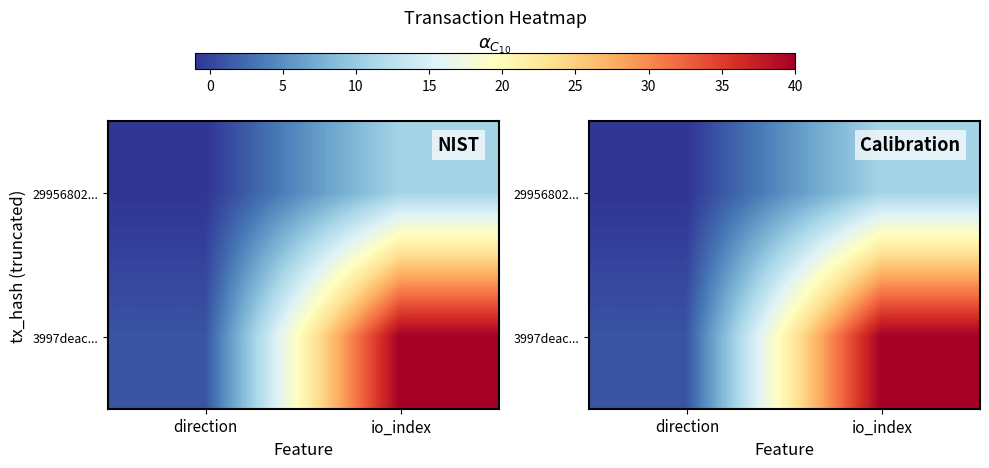

At which category is the sum across all series the highest?

io_index